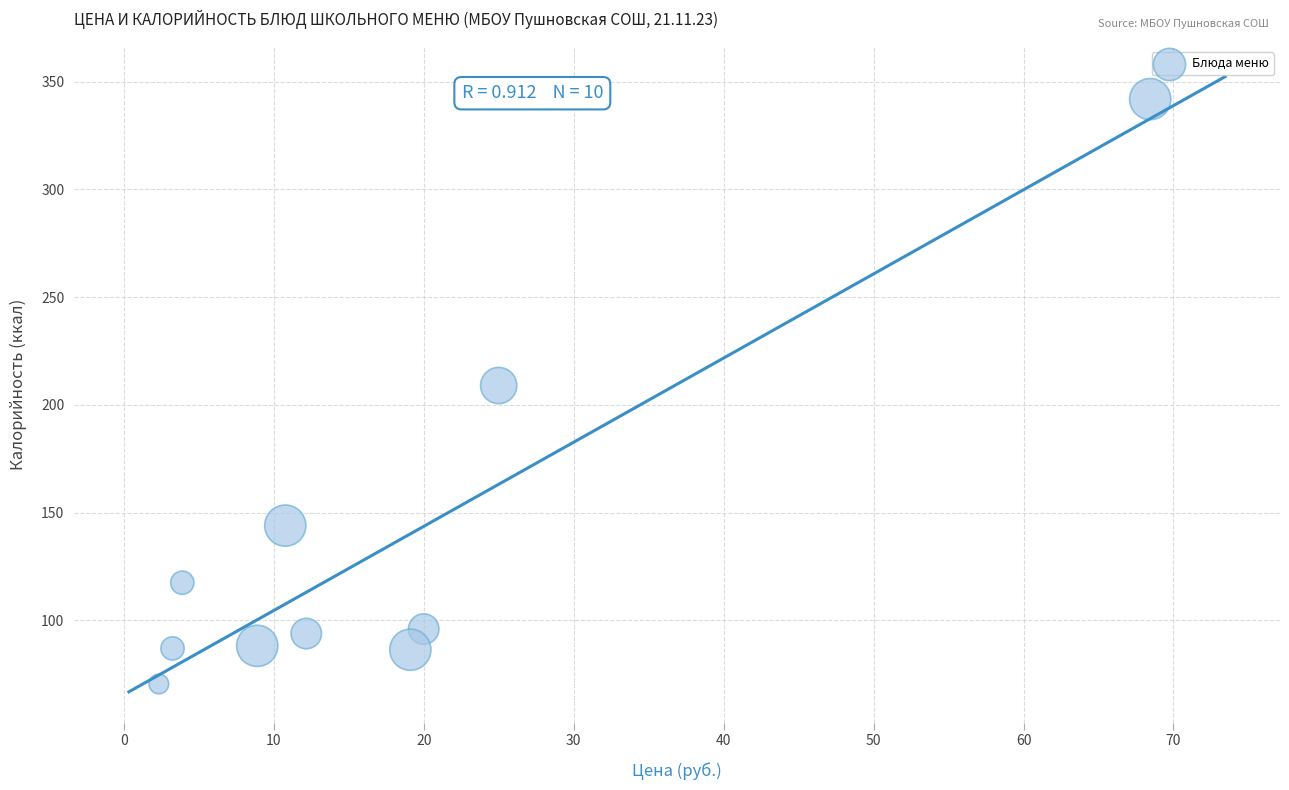

What is the average X value?

17.4